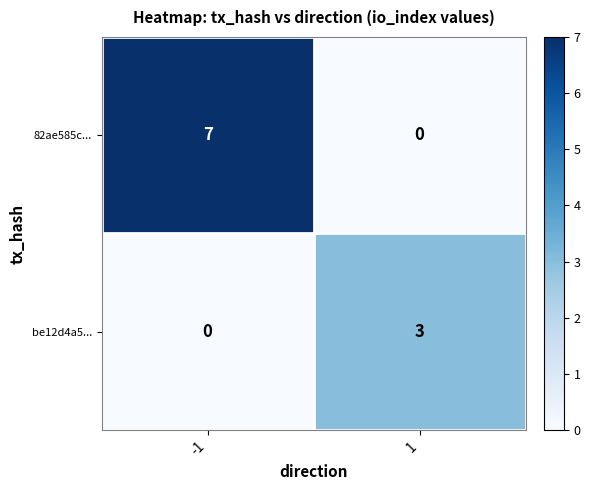

How many positive values does the be12d4a5... series have?

1